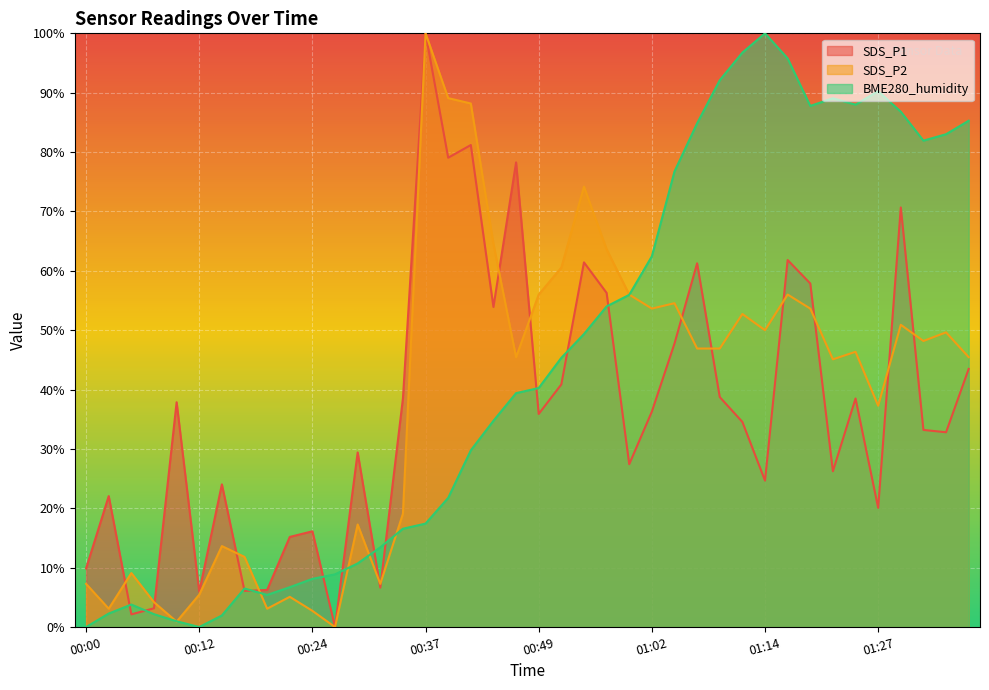

Which has a higher value, 00:59 or 00:22?

00:59